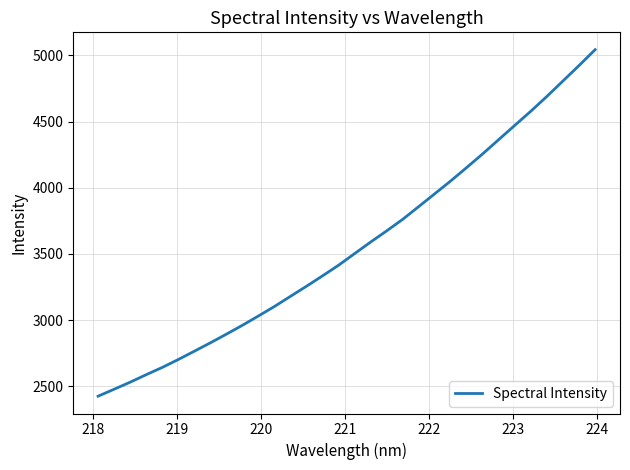

What is the difference between the maximum and minimum values?

2617.7